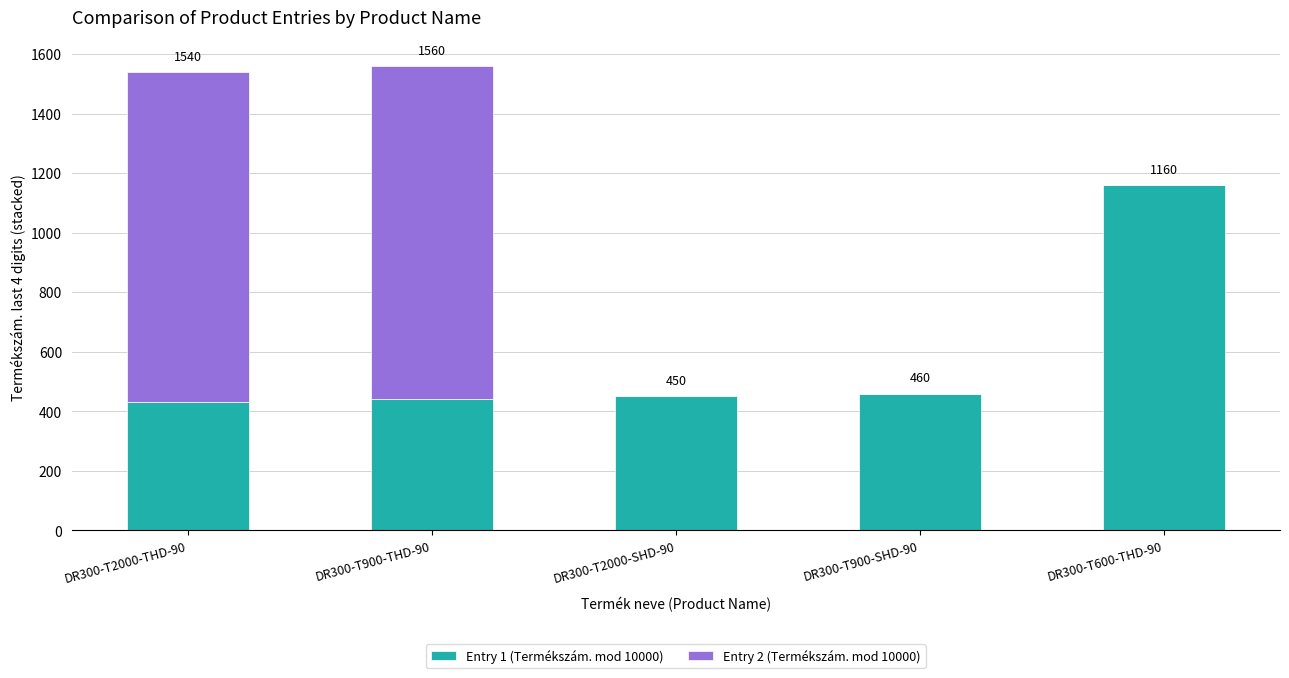

What is the maximum value for Entry 1 (Termékszám. mod 10000)?

1160